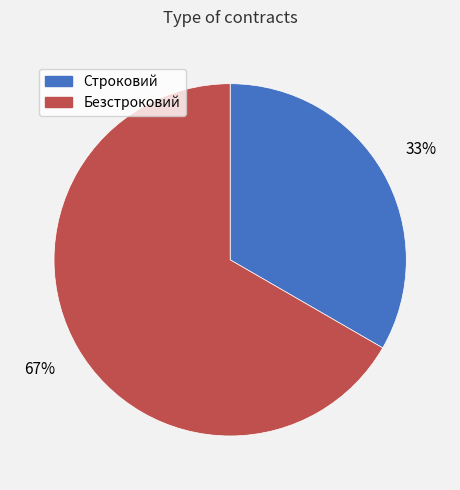

What is the majority slice?

Безстроковий